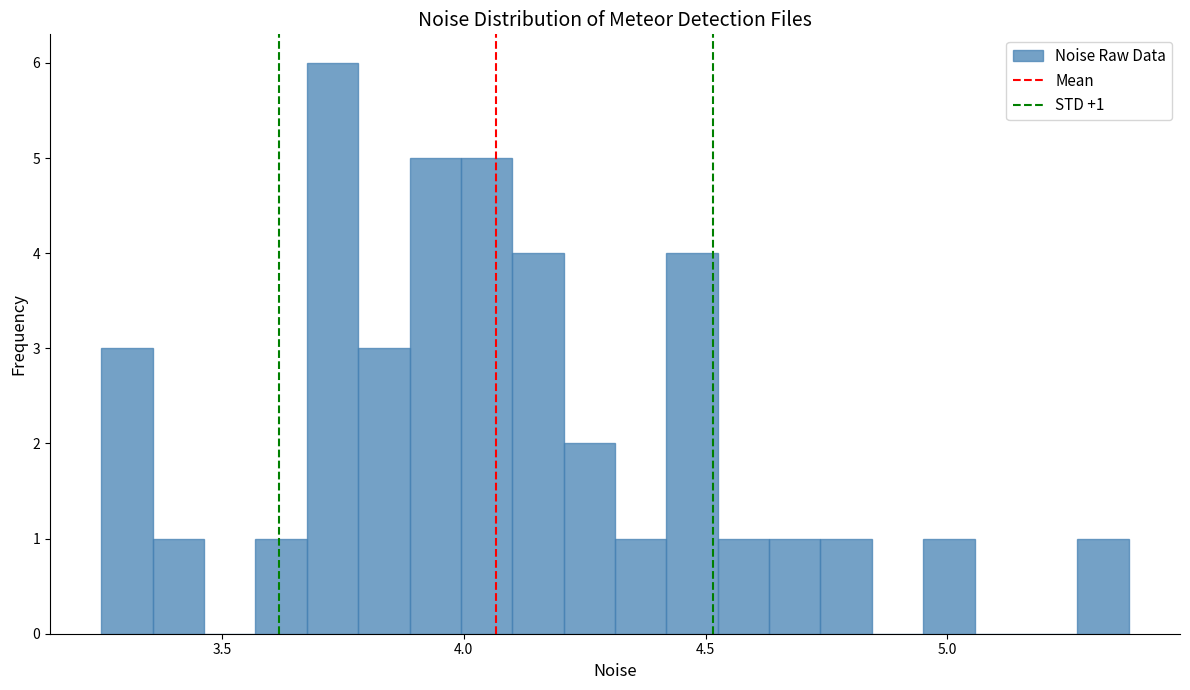

Read against the x-axis, roughly where is the centre of the tallest bar?

3.75